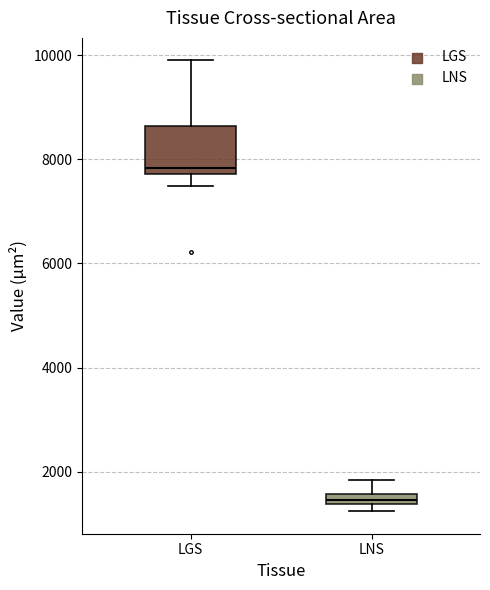

Which box's median line is the lowest?

LNS